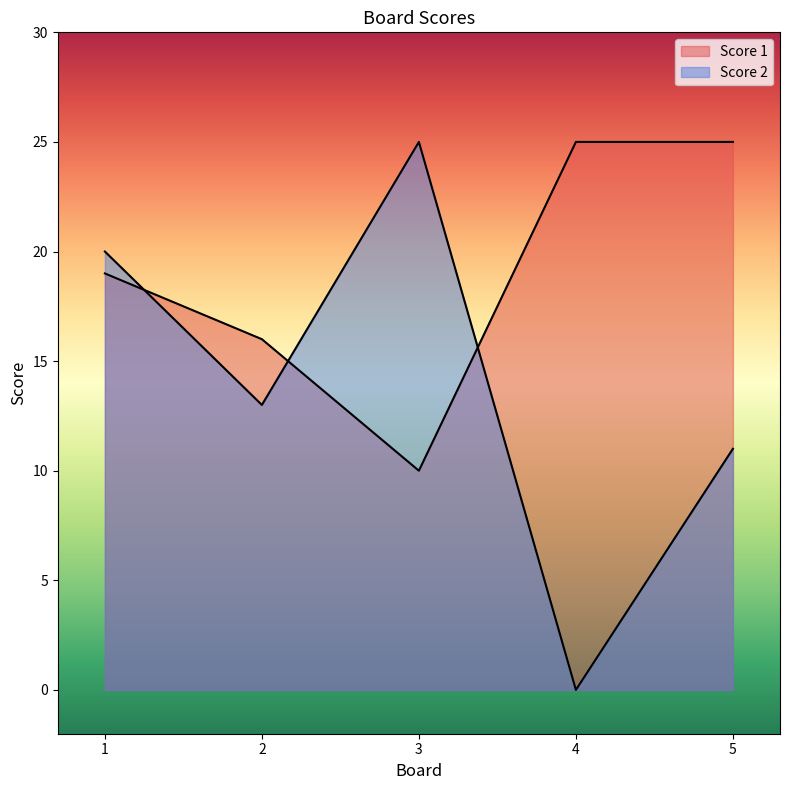

Does the chart display data point markers on the line(s)?

No